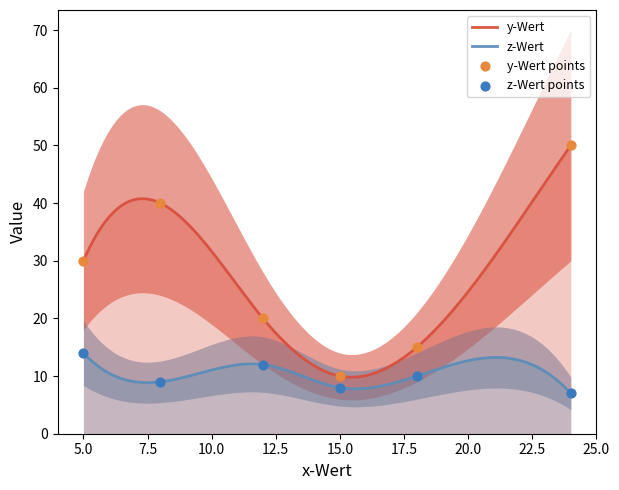

At how many categories does at least one series exceed 33?

2